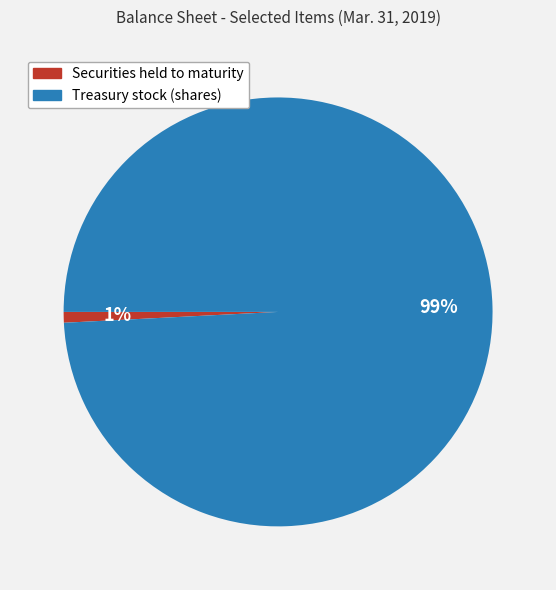

To the nearest percent, what is the difference between the Securities held to maturity and Treasury stock (shares) slice percentages?

98%